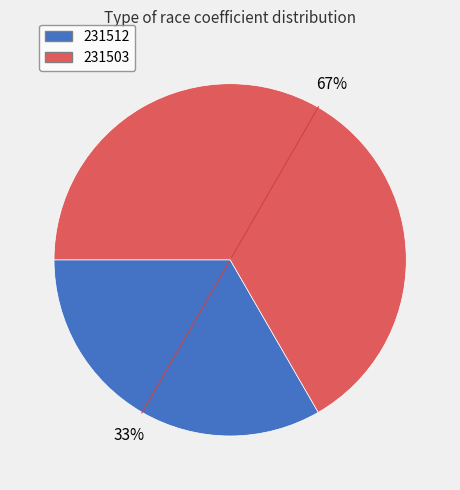

Between 231512 and 231503, which is larger?

231503